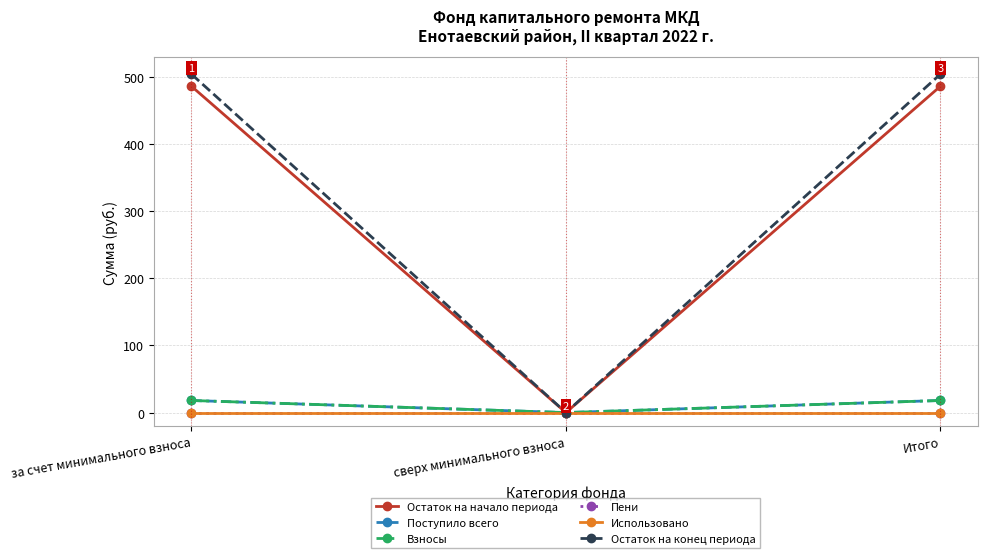

Reading left to right, transcribe all the data shown in this chart.

Остаток на начало периода: за счет минимального взноса=485.6	сверх минимального взноса=0.0	Итого=485.6
Поступило всего: за счет минимального взноса=18.0	сверх минимального взноса=0.0	Итого=18.0
Взносы: за счет минимального взноса=18.0	сверх минимального взноса=0.0	Итого=18.0
Пени: за счет минимального взноса=0.0	сверх минимального взноса=0.0	Итого=0.0
Использовано: за счет минимального взноса=0.0	сверх минимального взноса=0.0	Итого=0.0
Остаток на конец периода: за счет минимального взноса=503.6	сверх минимального взноса=0.0	Итого=503.6